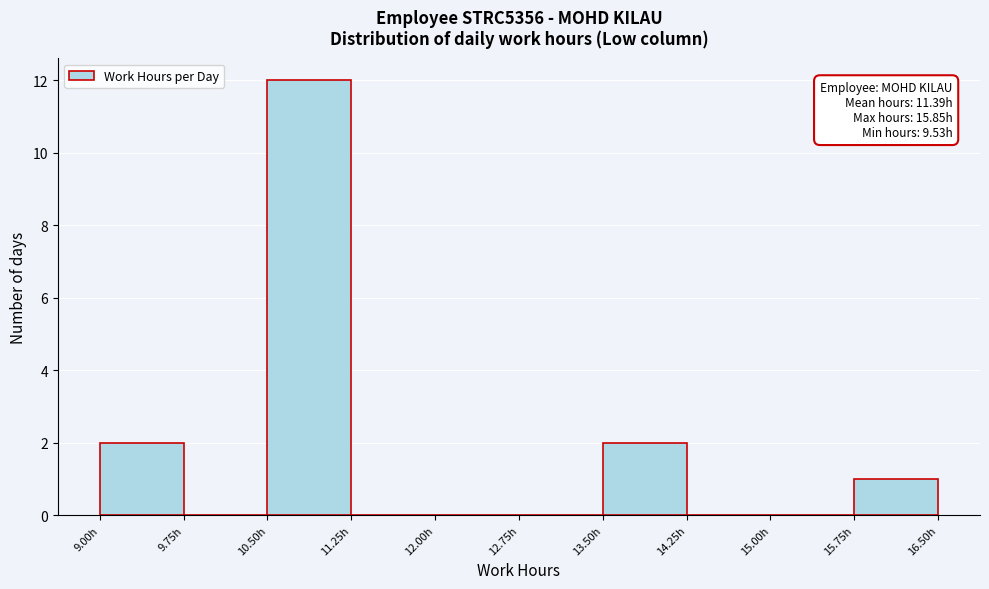

Which range on the x-axis has the tallest bar?

10.50 to 11.25